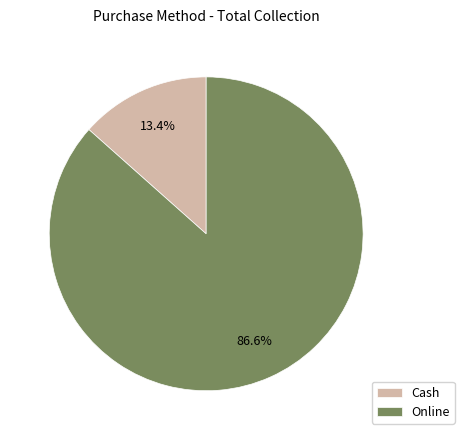

Do Cash and Online together represent more than half of the pie?

Yes